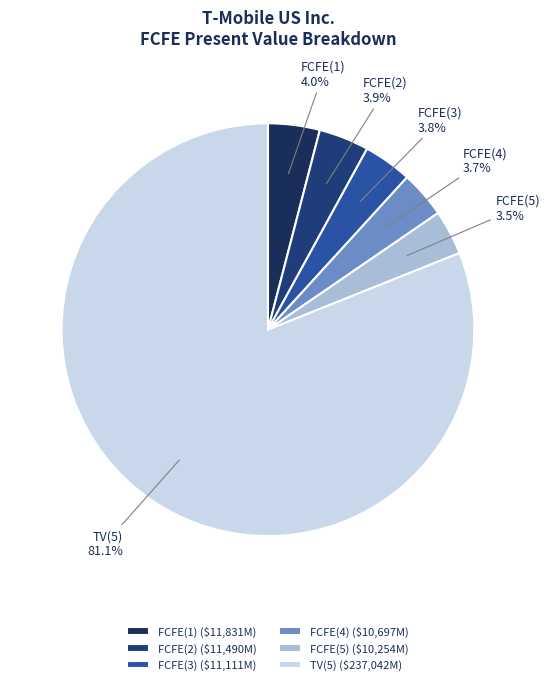

How many segments does this pie chart have?

6